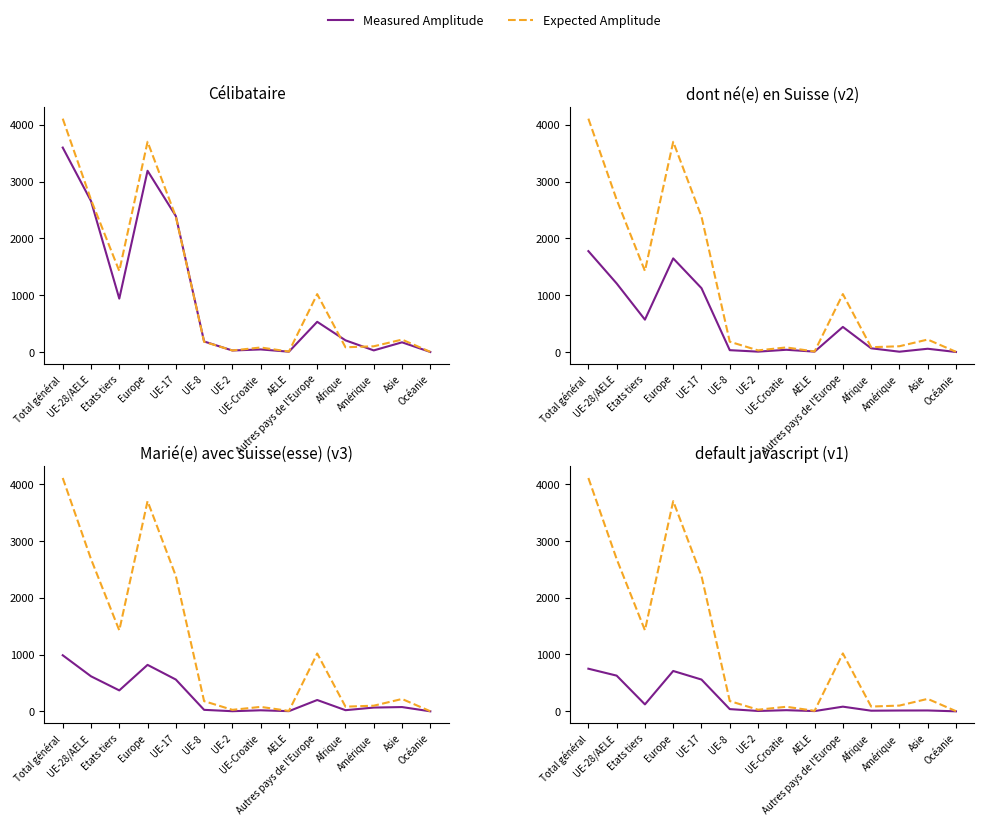

What position from the right is Europe?

11